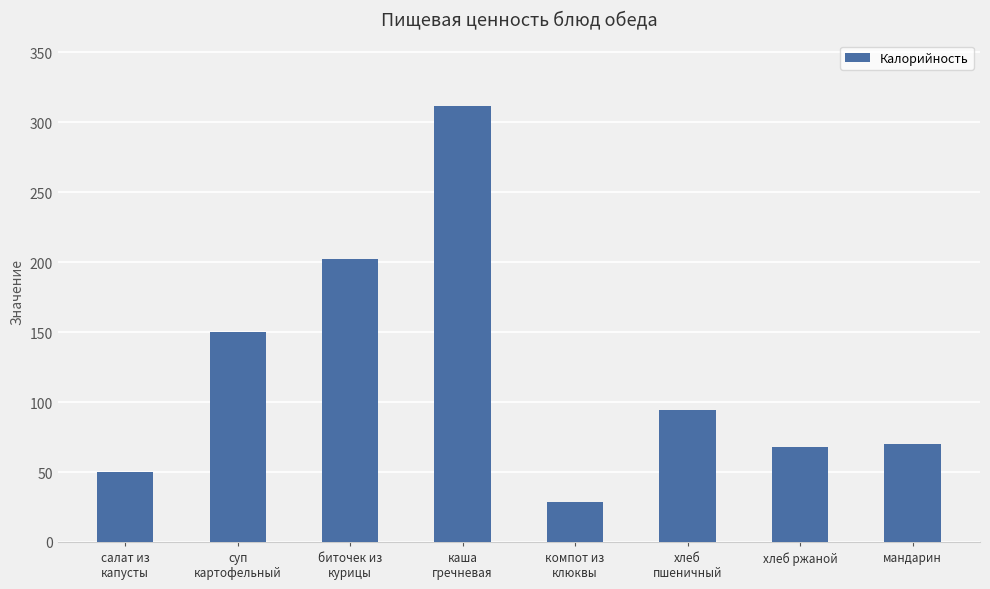

What is the label of the 7th bar from the left?

хлеб ржаной